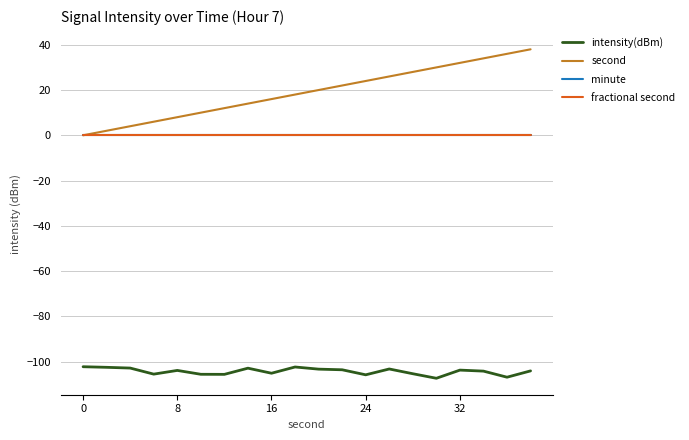

Is this an area chart (filled region under the line)?

No